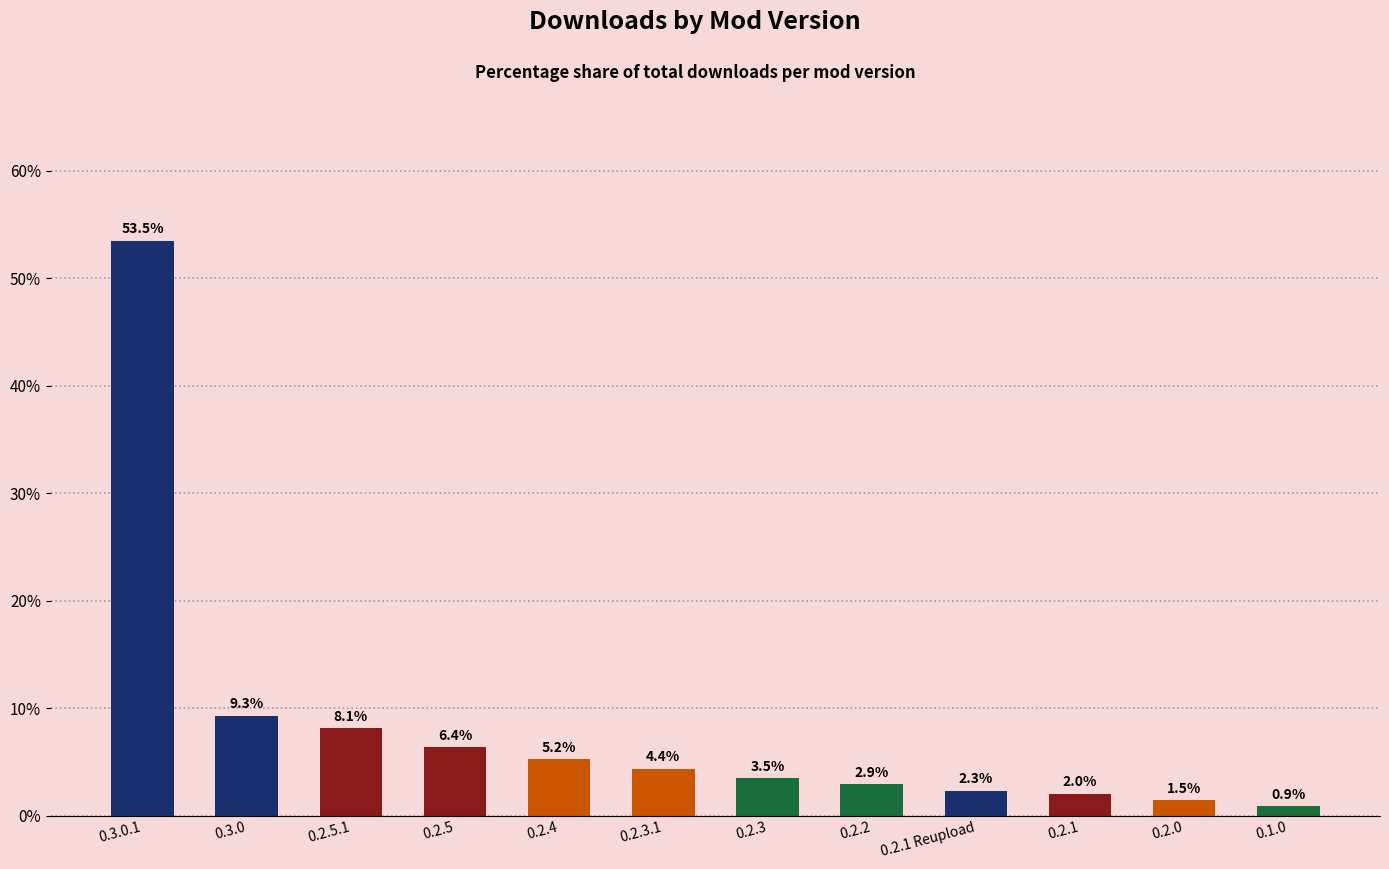

Approximately how many times larger is the value at 0.2.4 compared to 0.2.1?

2.6